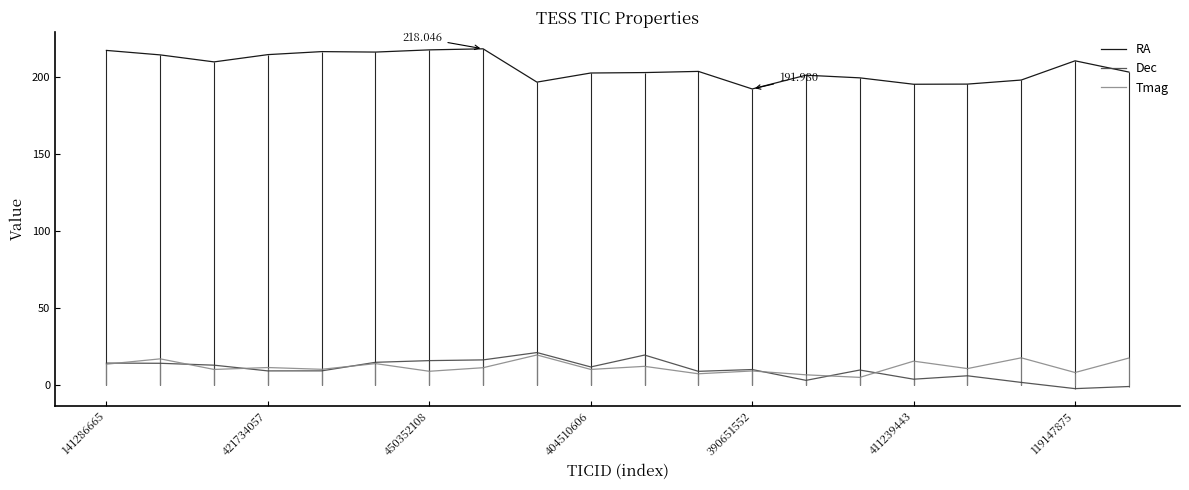

True or false: RA has a value of 71.4 at 14.

False